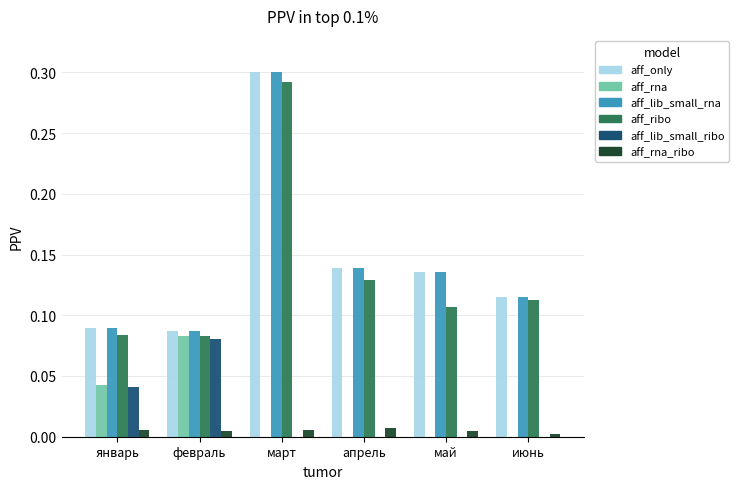

What is the total value across all series at апрель?

0.4